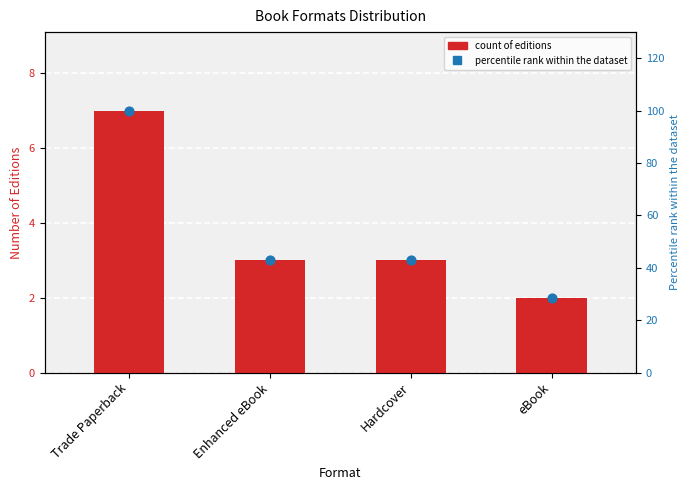

What is the total value across all series at eBook?

30.6